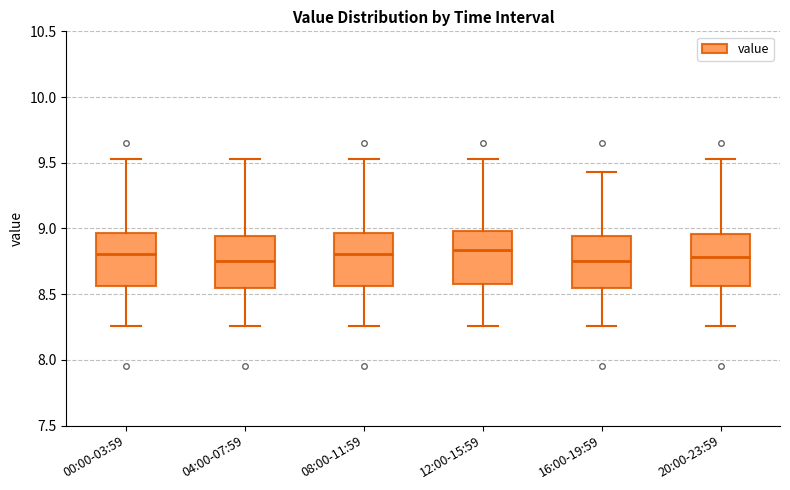

Reading left to right, read every box against the y-axis: the position of its median line, the range the box covers, and the ends of its whiskers. The values are not printed on the chart, so give them approximately, as read against the axis.

00:00-03:59: median 8.80, box 8.55 to 8.95, whiskers 8.25 to 9.55
04:00-07:59: median 8.75, box 8.55 to 8.95, whiskers 8.25 to 9.55
08:00-11:59: median 8.80, box 8.55 to 8.95, whiskers 8.25 to 9.55
12:00-15:59: median 8.85, box 8.60 to 9.00, whiskers 8.25 to 9.55
16:00-19:59: median 8.75, box 8.55 to 8.95, whiskers 8.25 to 9.45
20:00-23:59: median 8.80, box 8.55 to 8.95, whiskers 8.25 to 9.55